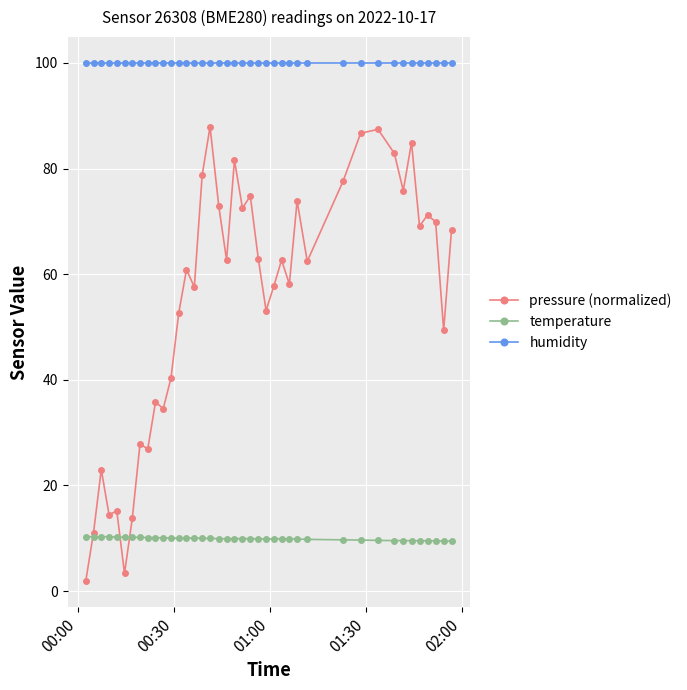

Rank the series by their maximum value, from lowest to highest.

temperature, pressure (normalized), humidity